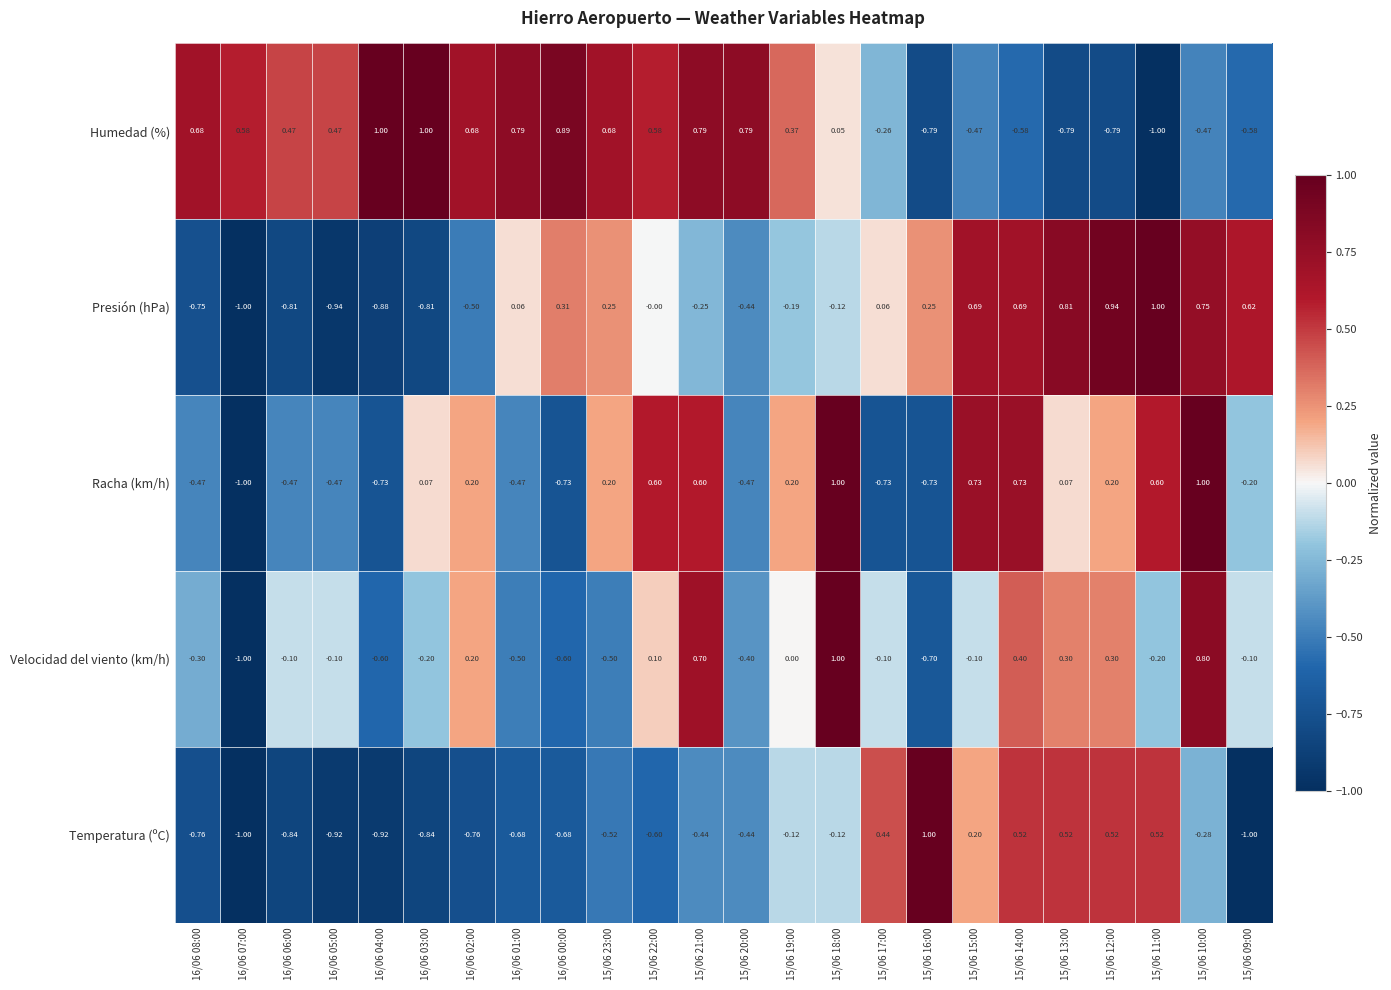

What is the greatest value displayed?

1.0